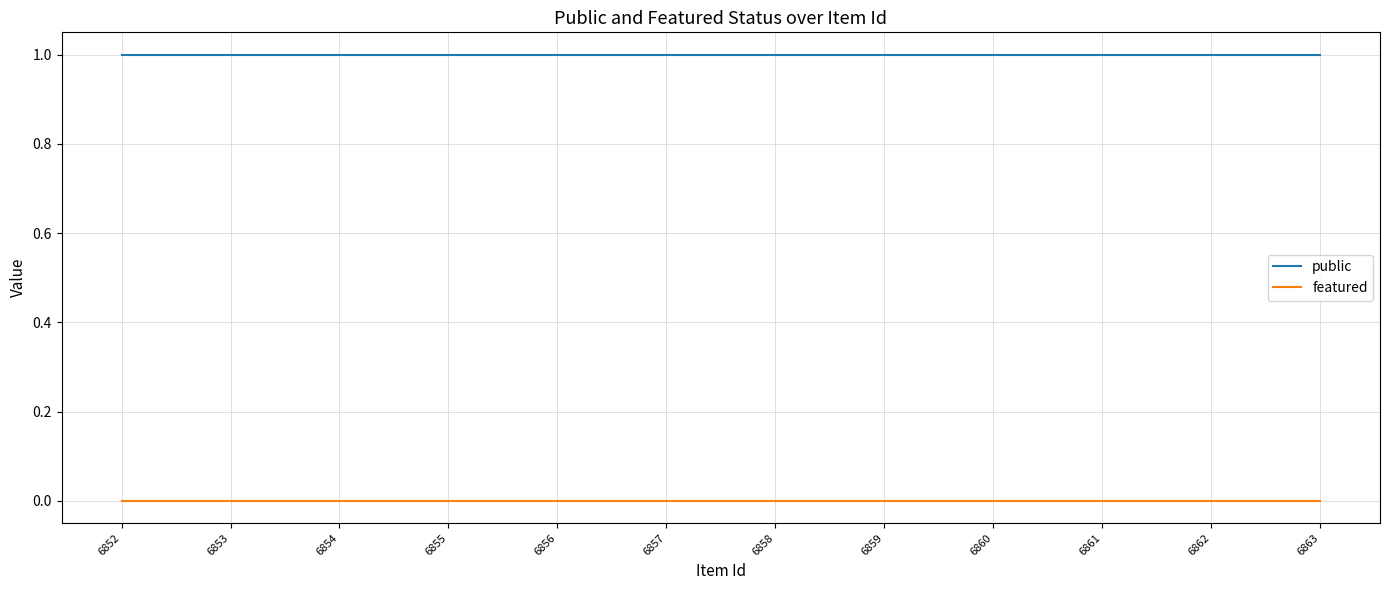

List the series in order of their peak value, highest first.

public, featured